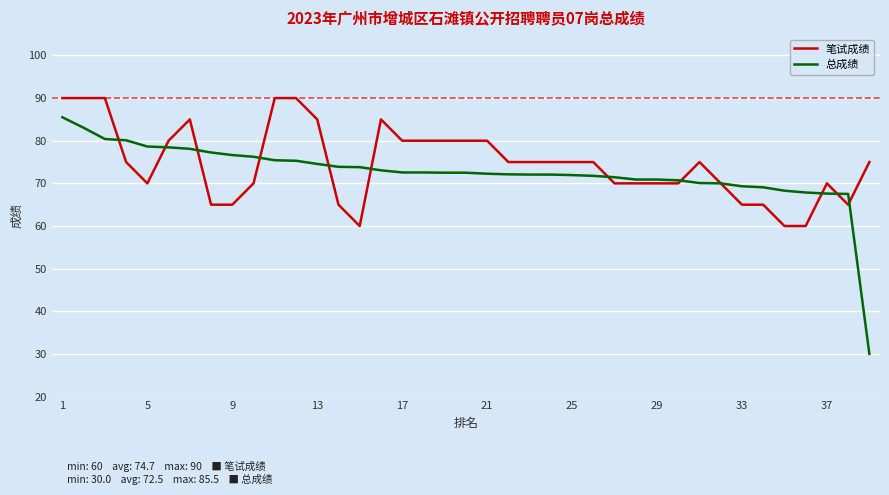

What is the minimum value for 笔试成绩?

60.0